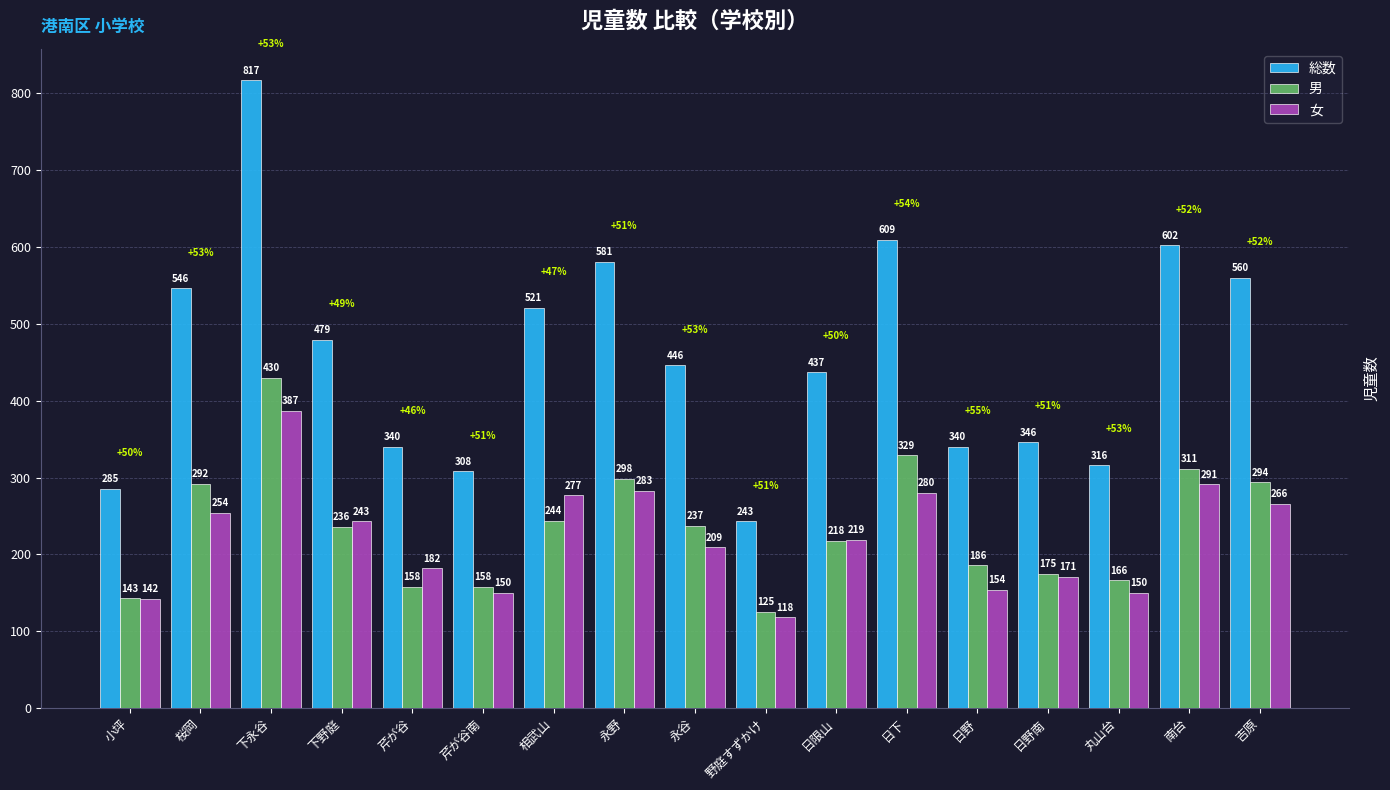

Are the bars horizontal?

No